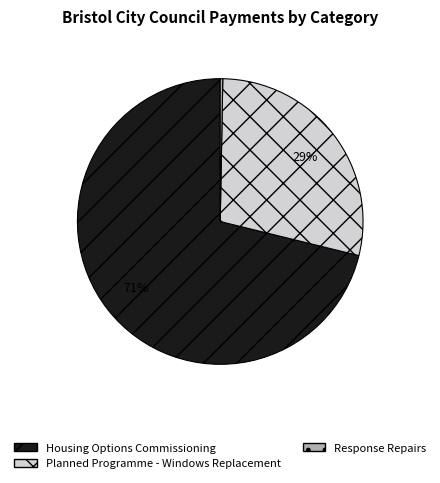

Do Response Repairs and Housing Options Commissioning together represent more than half of the pie?

Yes